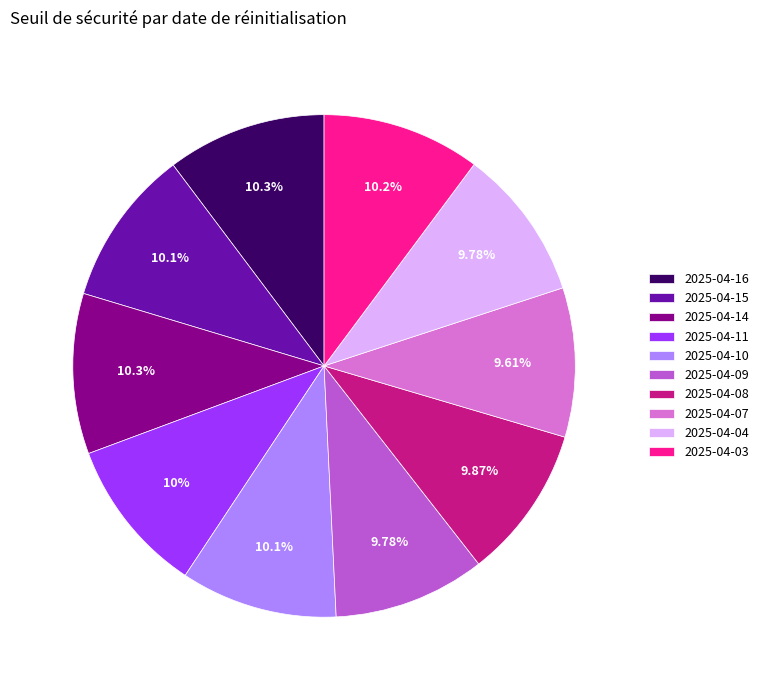

To the nearest percent, what is the difference between the 2025-04-09 and 2025-04-14 slice percentages?

1%